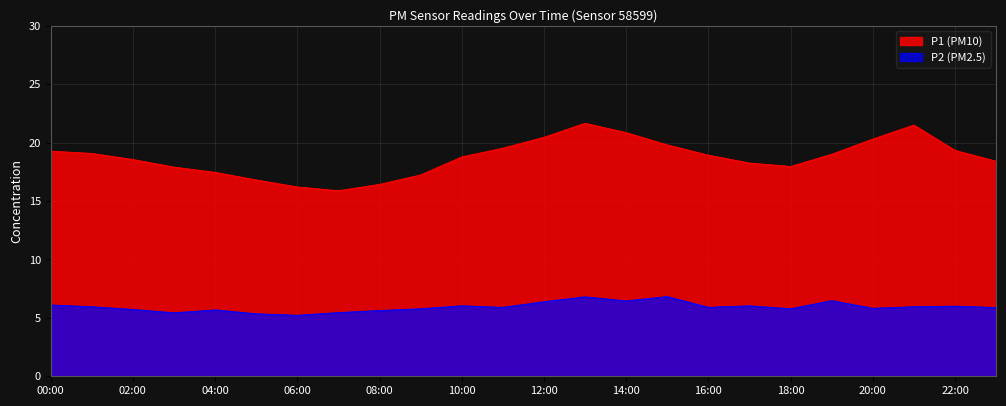

What are all the series names shown in the legend?

P1, P2